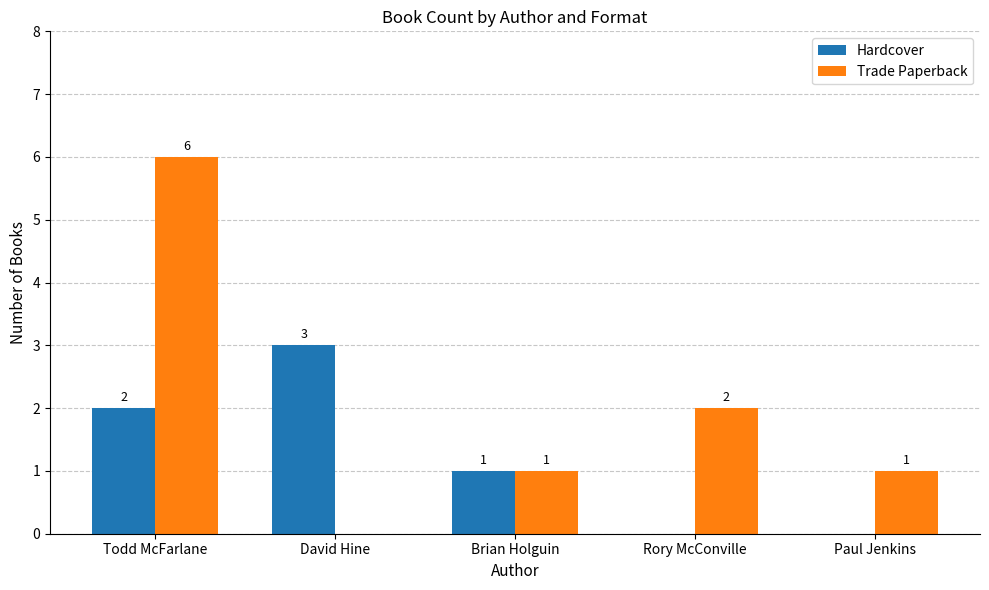

What is the sum of all Hardcover values?

6